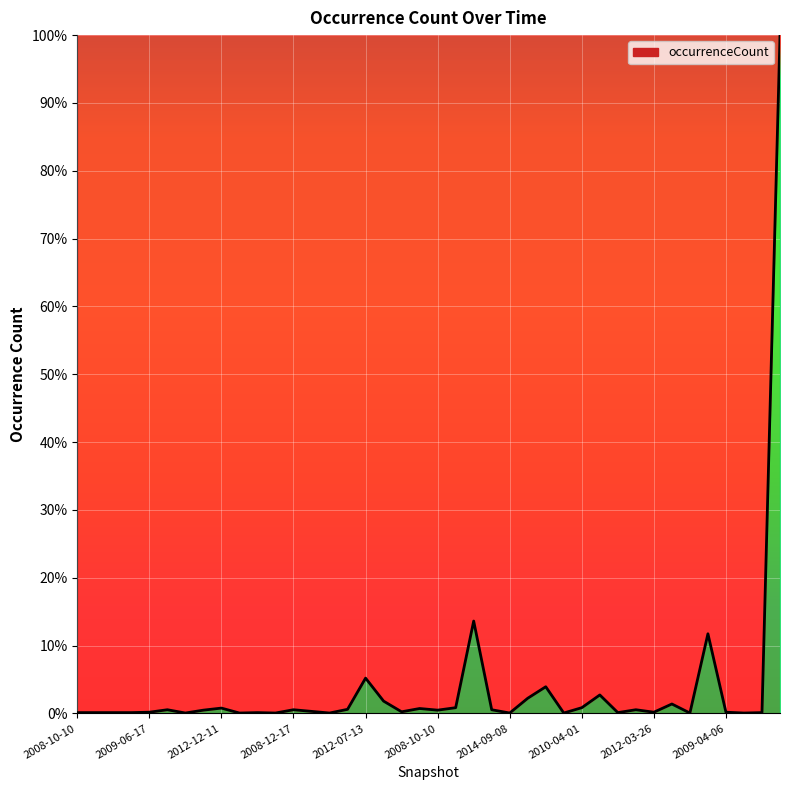

Reading left to right, list all the values displayed in this chart.

0.0	0.0	0.0	0.0	0.0	0.0	0.0	0.0	0.0	0.0	0.0	0.0	0.0	0.0	0.0	0.0	0.1	0.0	0.0	0.0	0.0	0.0	0.1	0.0	0.0	0.0	0.0	0.0	0.0	0.0	0.0	0.0	0.0	0.0	0.0	0.1	0.0	0.0	0.0	1.0